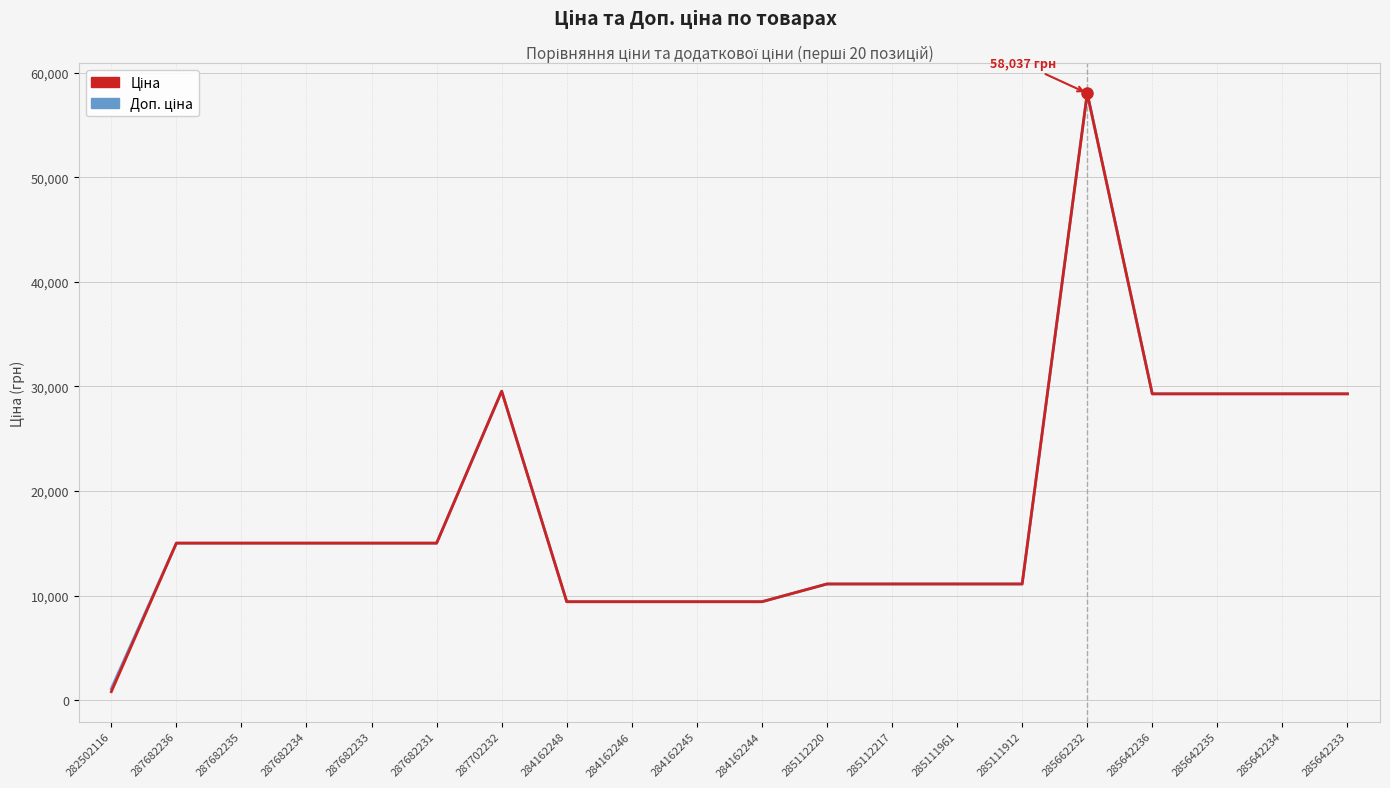

True or false: Доп. ціна has more than 1 interior local peaks.

True